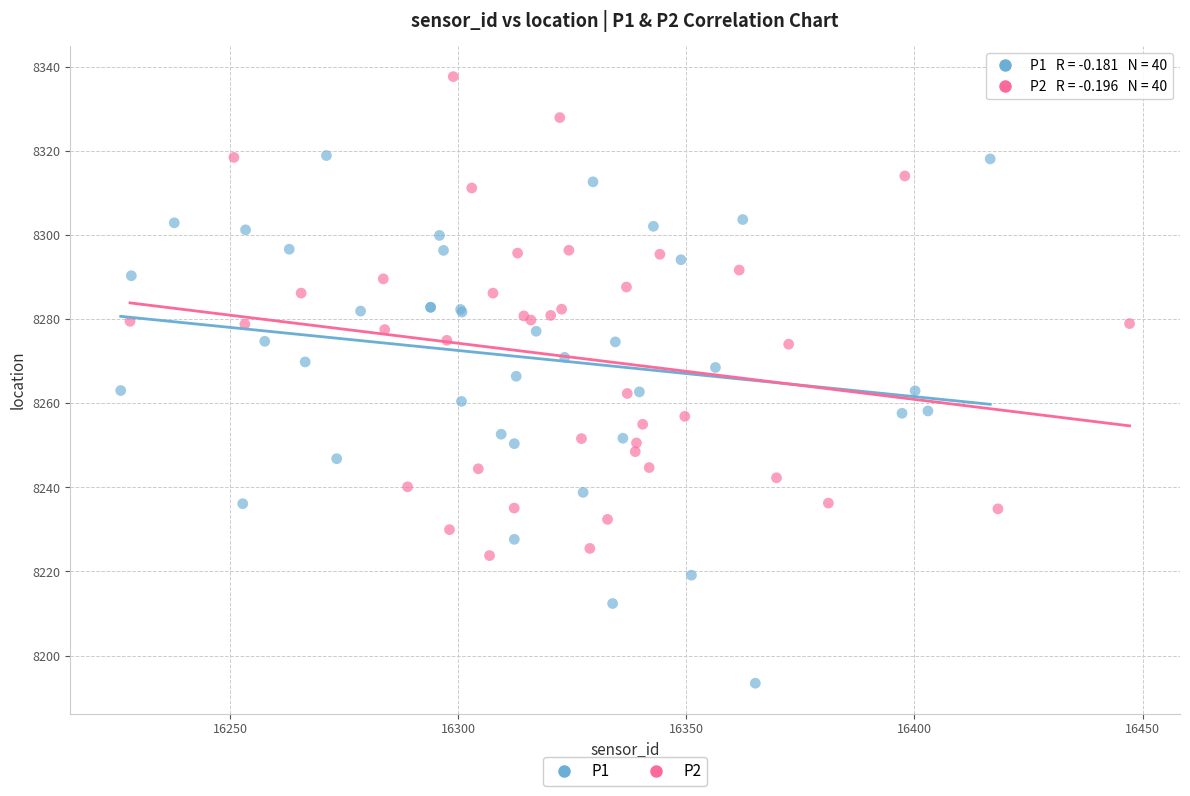

Which series contains the highest Y value?

P2